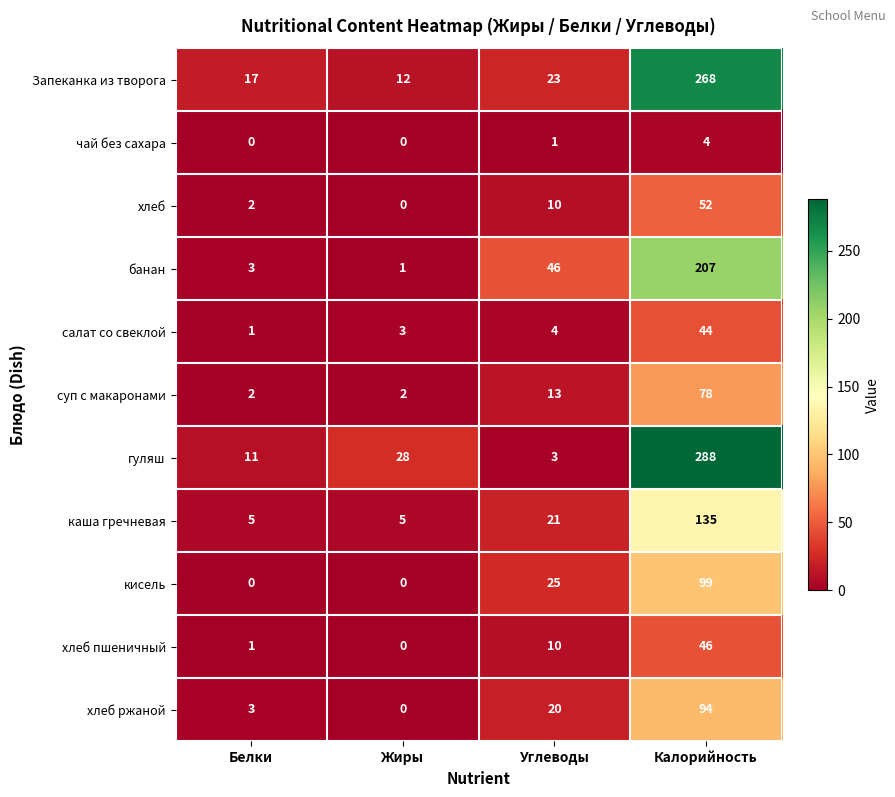

What is the sum of all каша гречневая values?

166